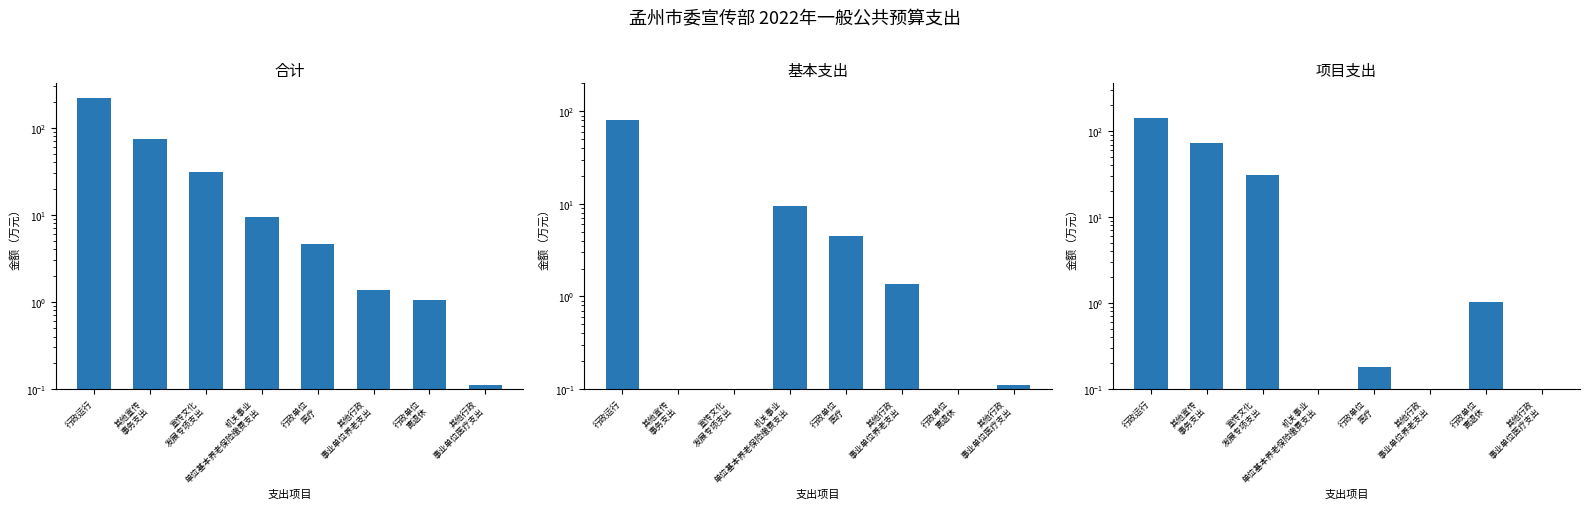

Rank the series at 其他宣传
事务支出 from highest to lowest value.

合计, 项目支出, 基本支出